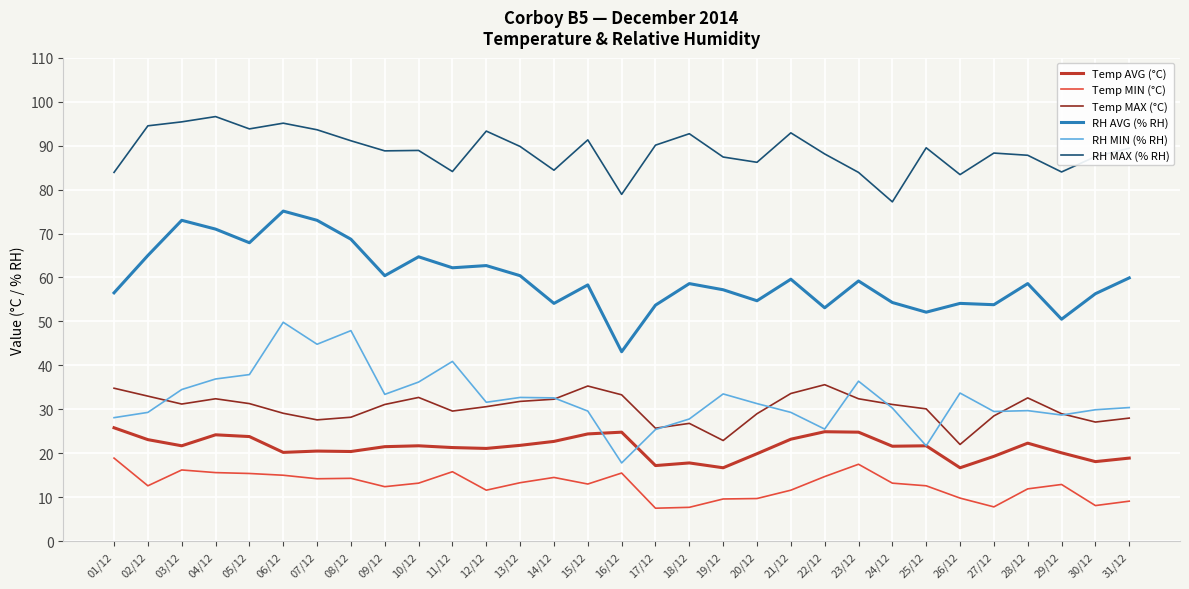

Which series changed the most between 11/12 and 25/12?

RH MIN (% RH)